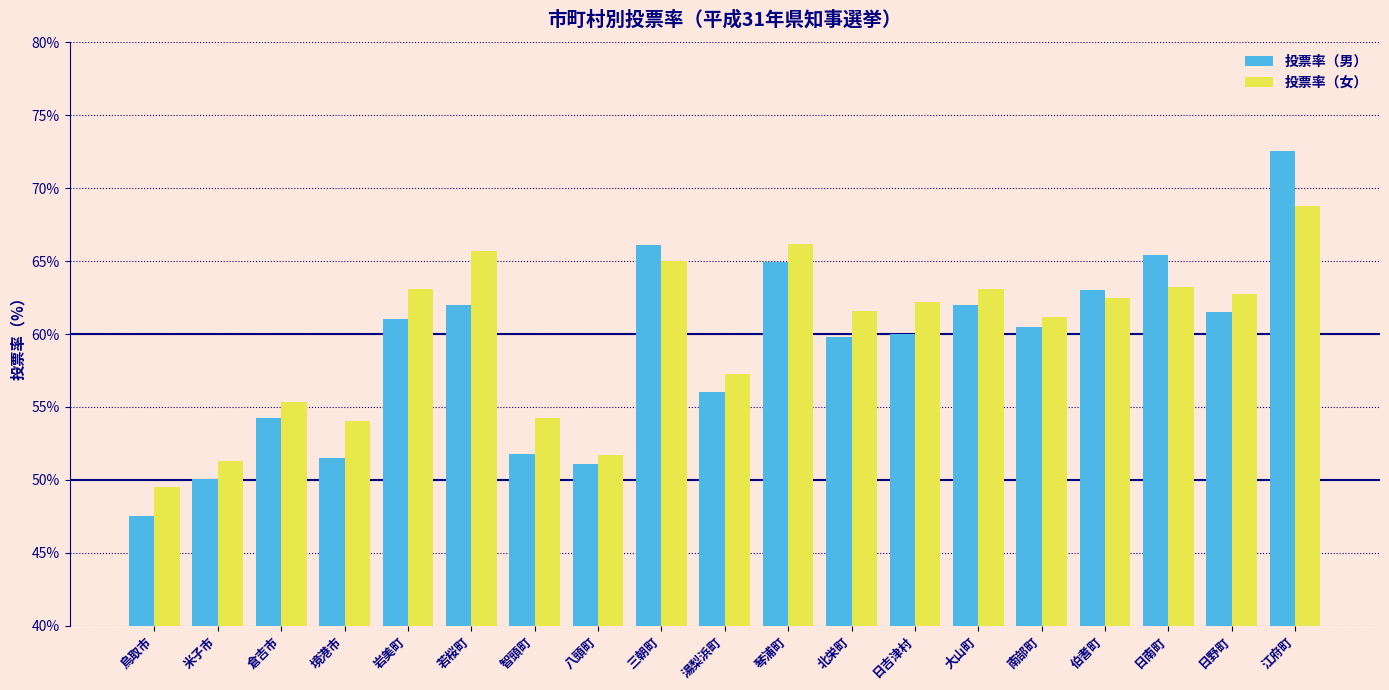

The 投票率（男） series shows 32.9 at 八頭町. True or false?

False